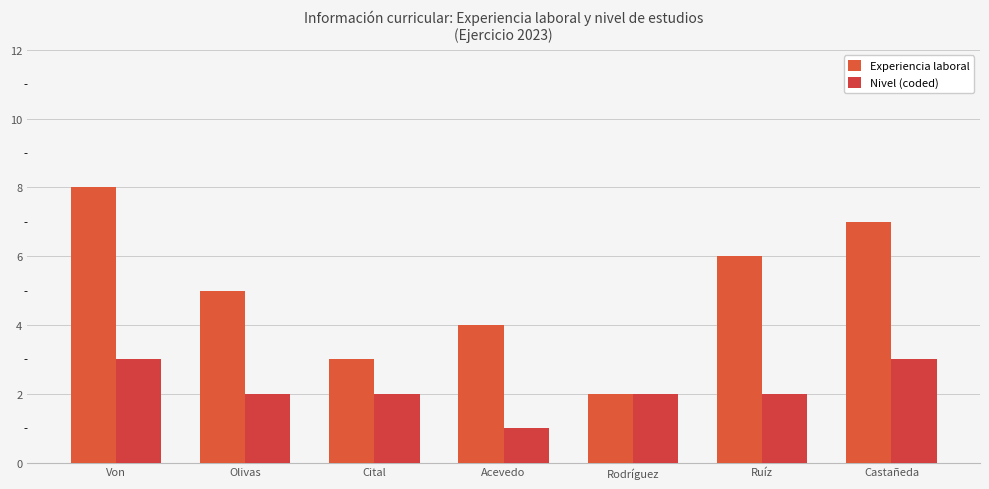

Where does the Nivel (coded) series first go above 2?

Von